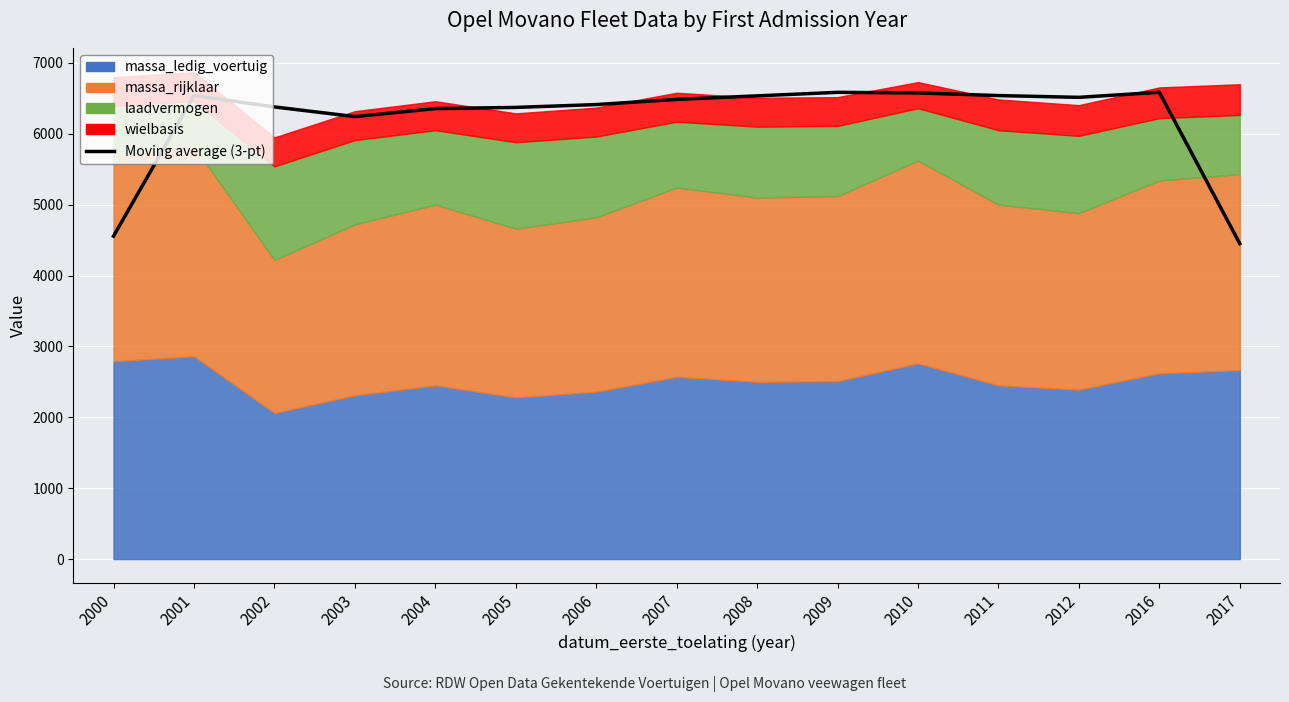

The value at 2003 is 3441.7. True or false?

False